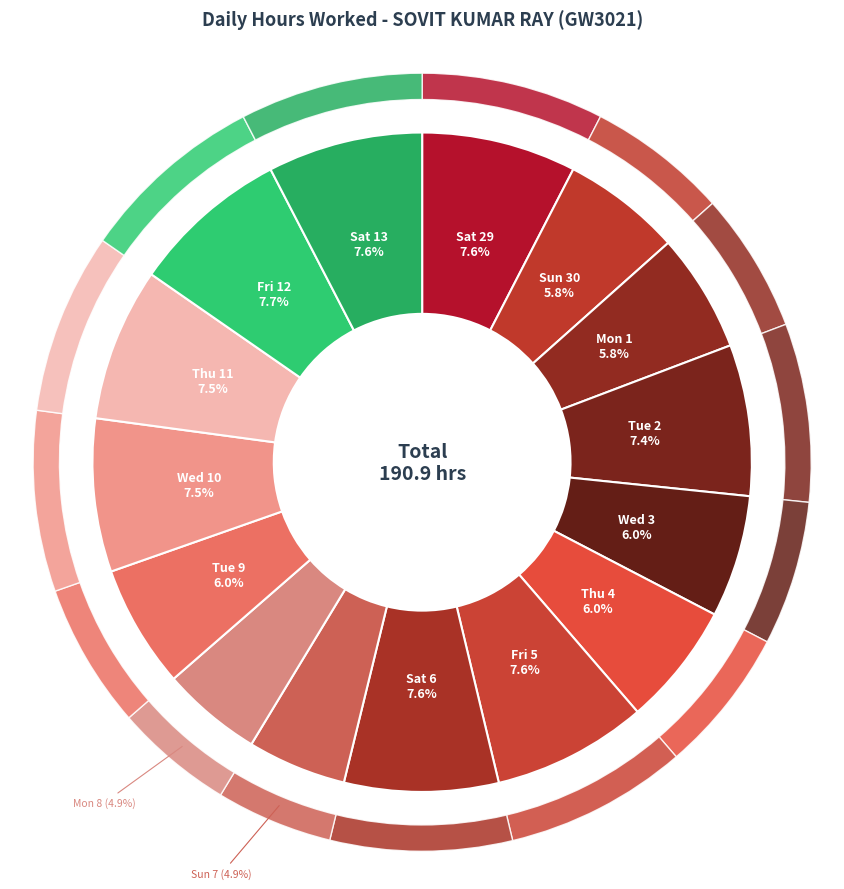

How many slices are in this pie chart?

15